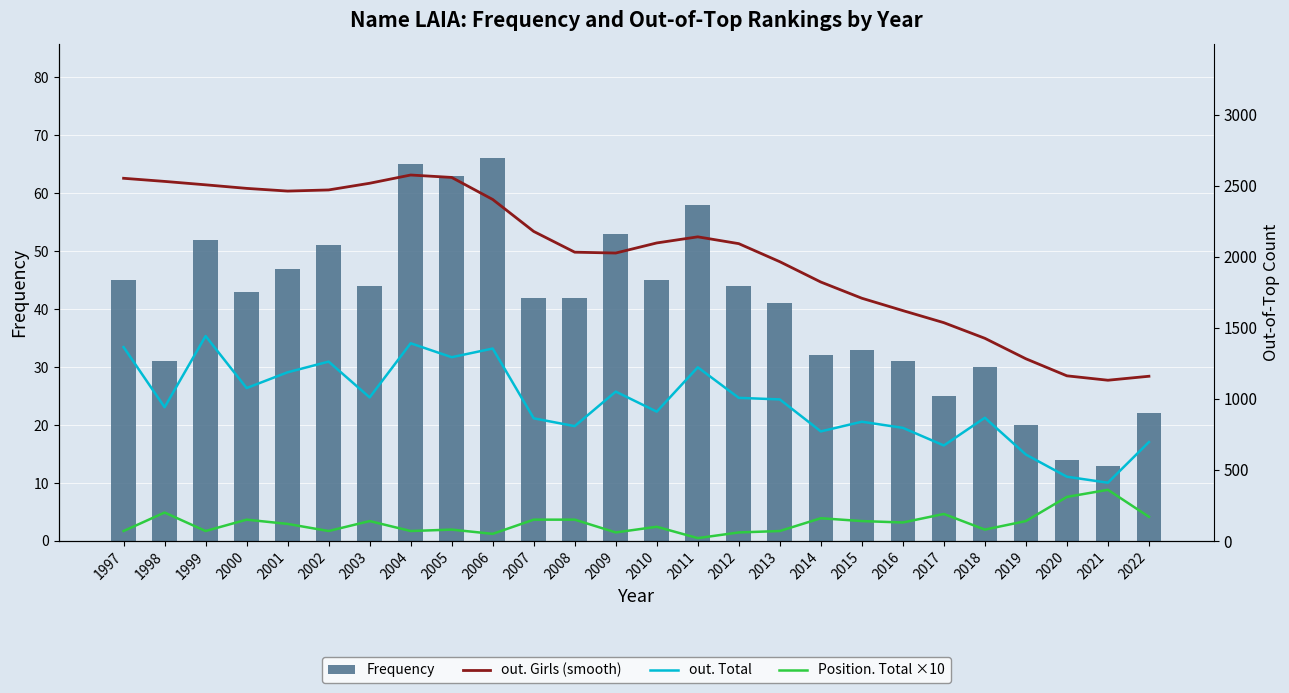

True or false: Position. Total ×10 has a value of 150 at 2000.

True